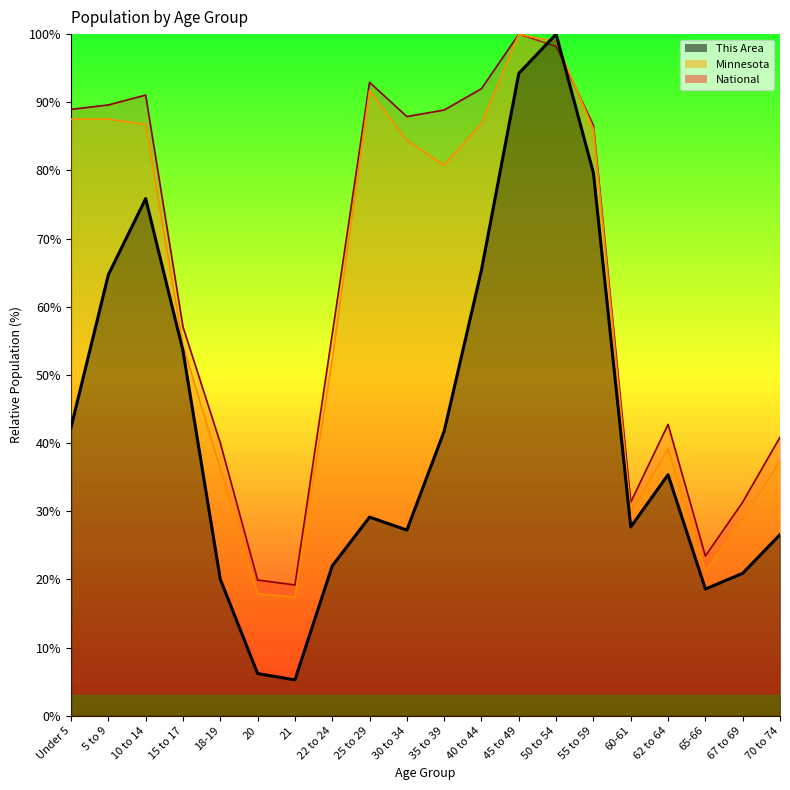

At 35 to 39, list the series in order from smallest to largest.

This Area, Minnesota, National